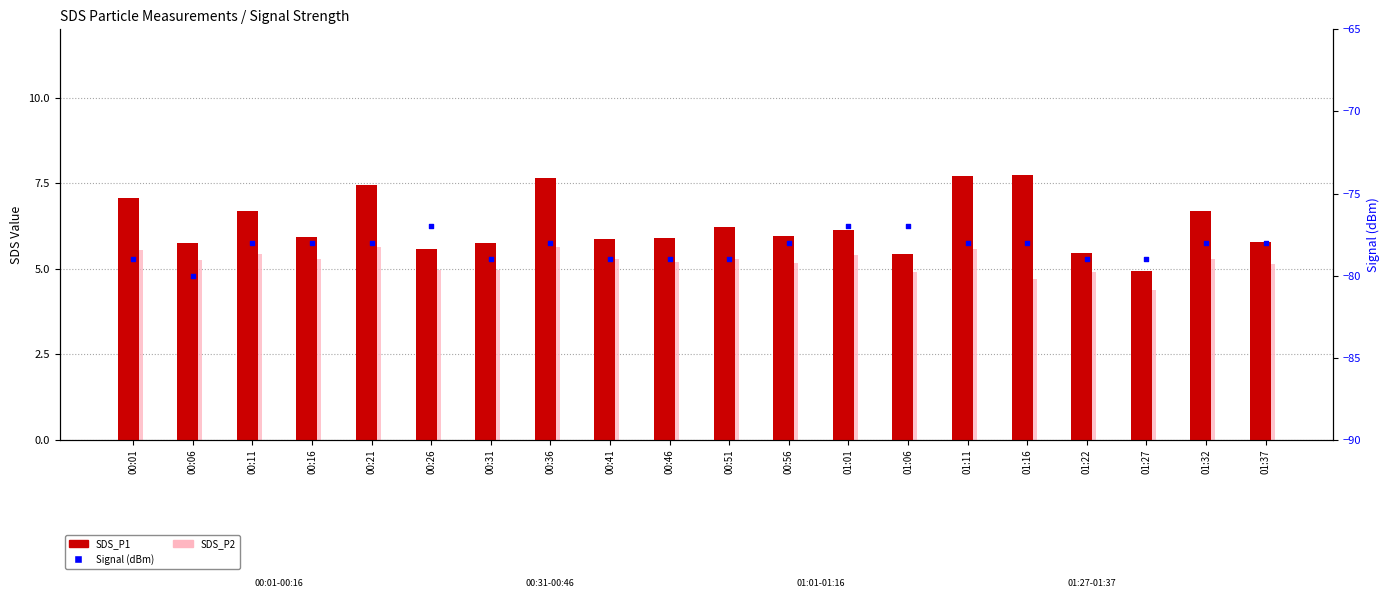

What are all the series names shown in the legend?

SDS_P1, SDS_P2, Signal